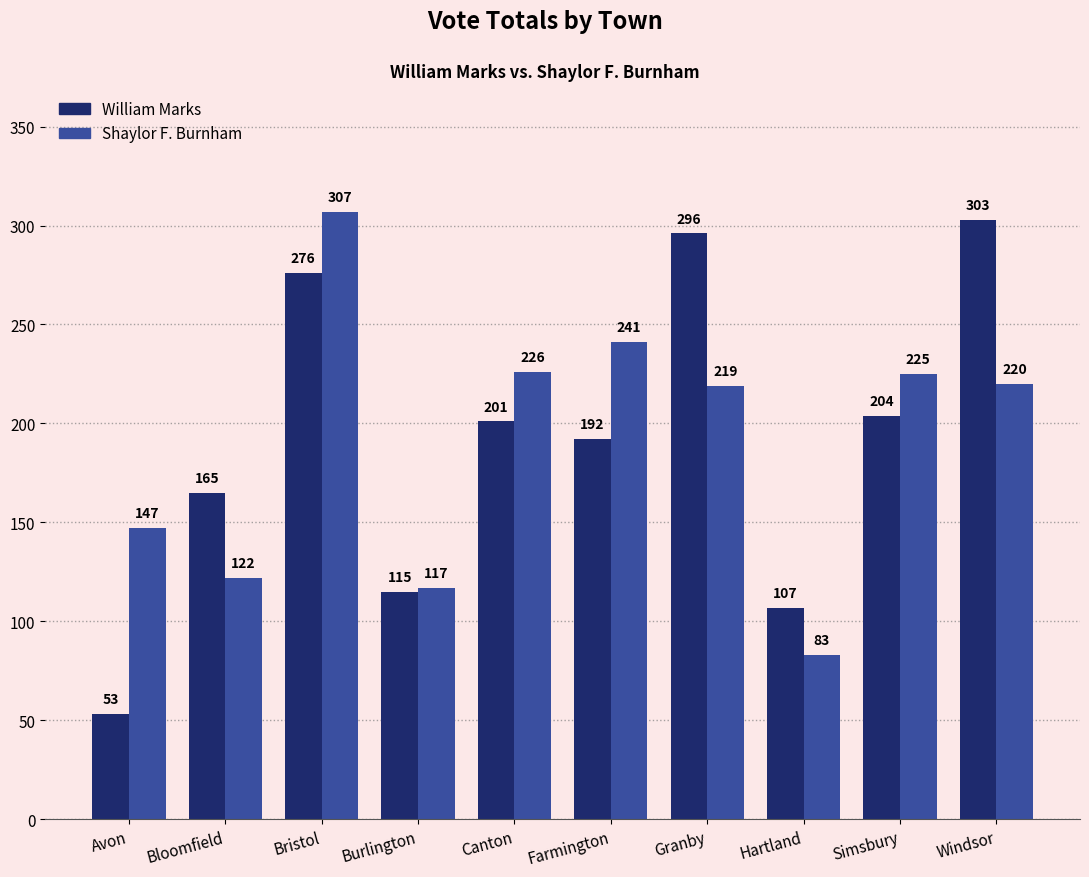

Which series has the widest spread of values?

William Marks